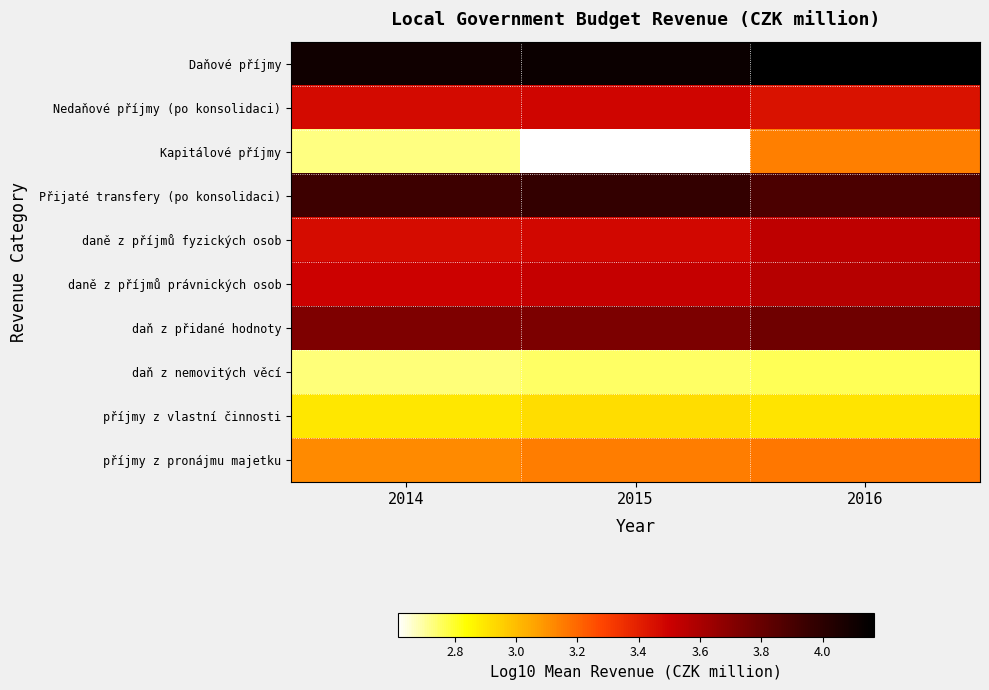

At how many categories does at least one series exceed 2?

3